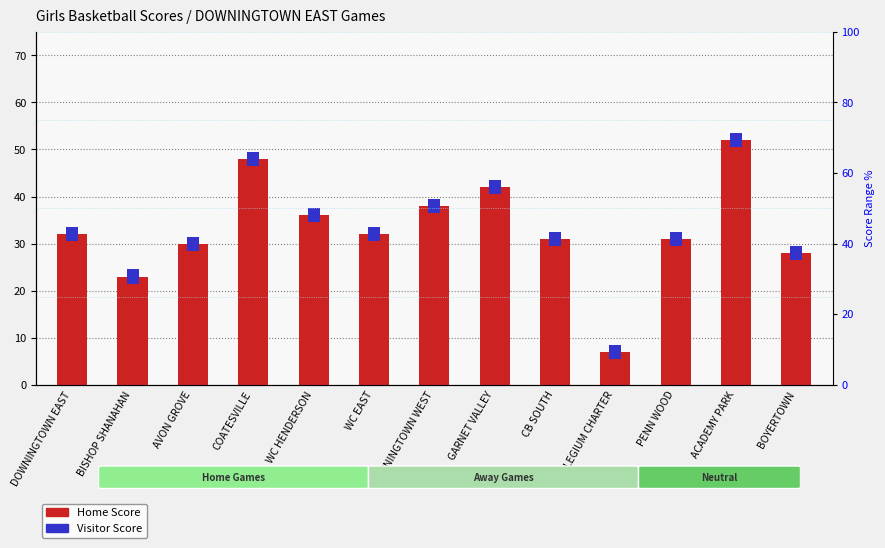

What is the minimum value shown in the chart?

7